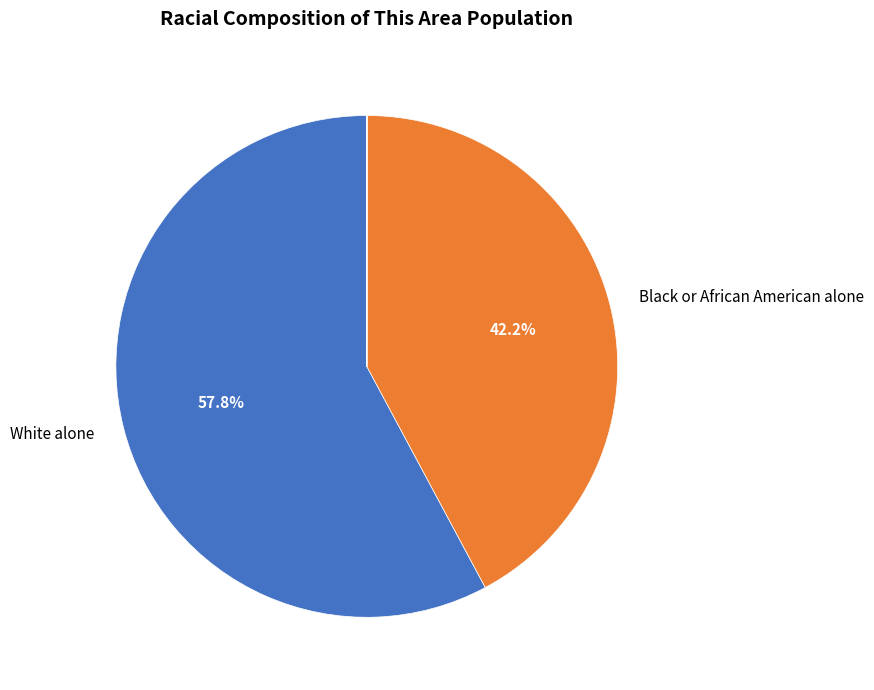

Is there a majority slice in this chart?

Yes